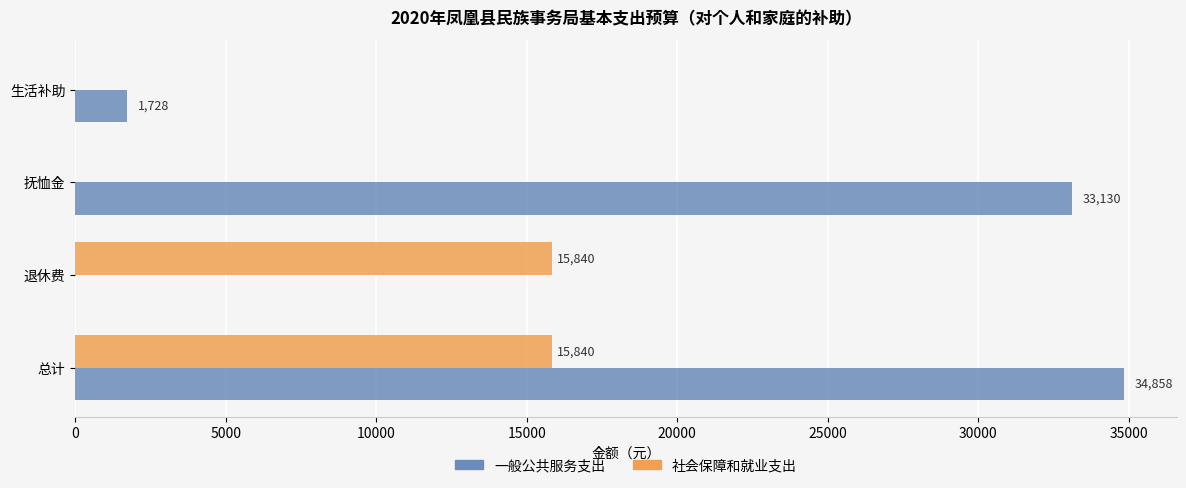

Which series changed the most between 抚恤金 and 生活补助?

一般公共服务支出